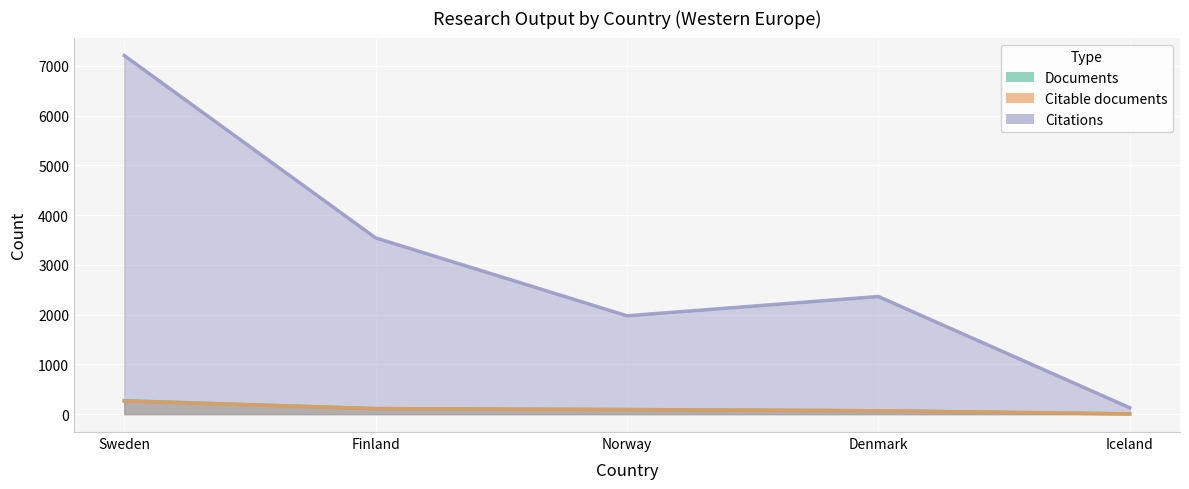

True or false: Documents and Citable documents intersect in this chart.

False